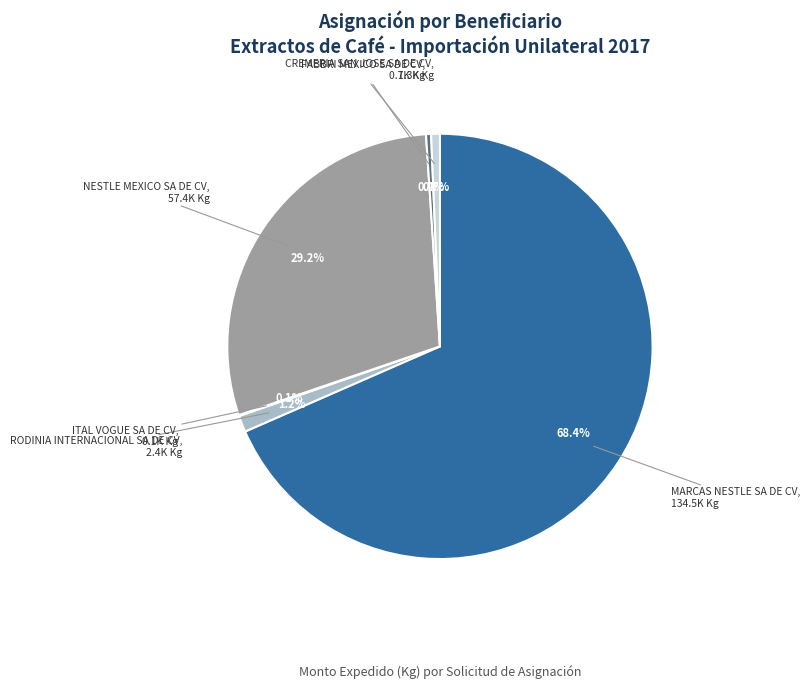

Is there a majority slice in this chart?

Yes